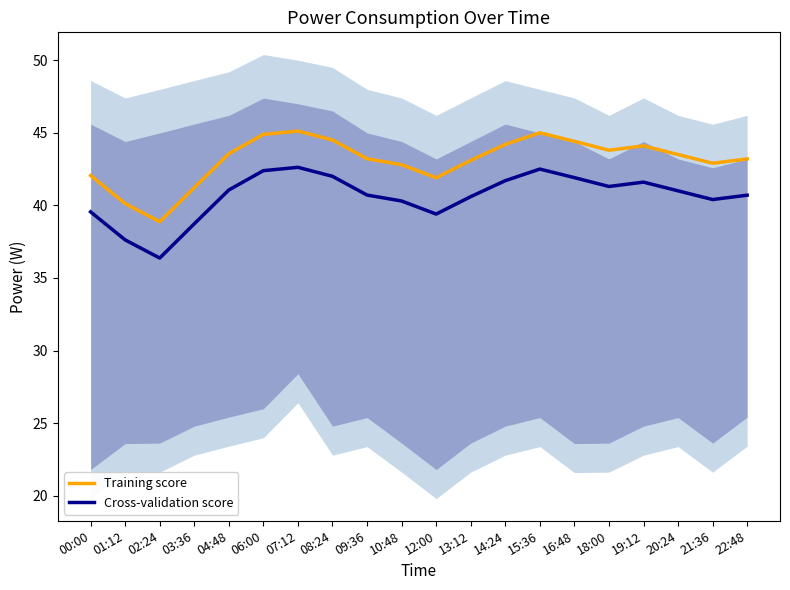

What is the total value across all series at 04:48?

84.6